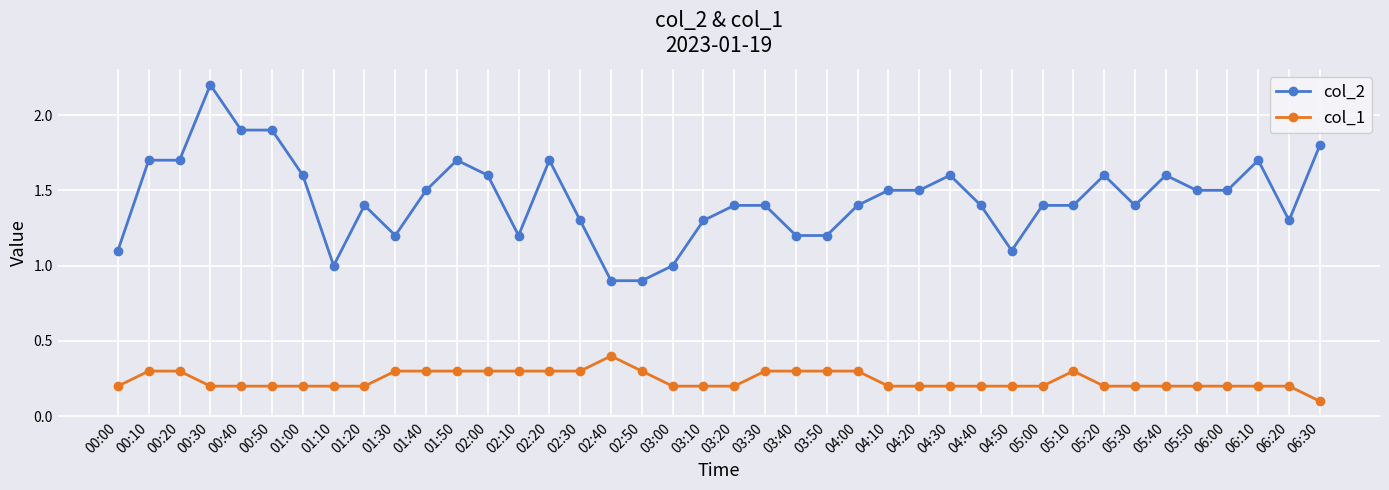

True or false: col_2 has more than 0 interior local peaks.

True